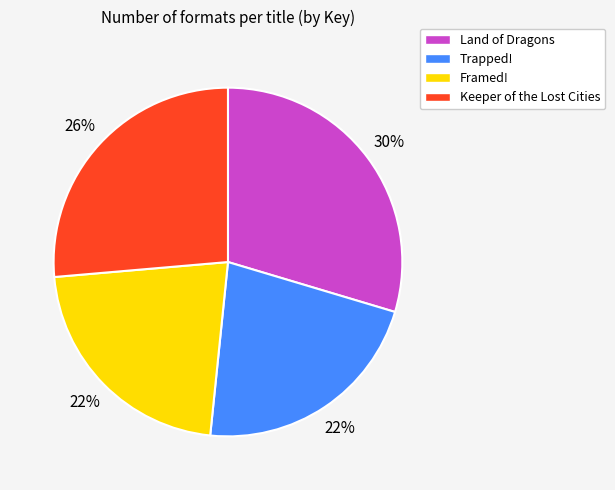

To the nearest percent, what is the difference between the Framed! and Land of Dragons slice percentages?

8%